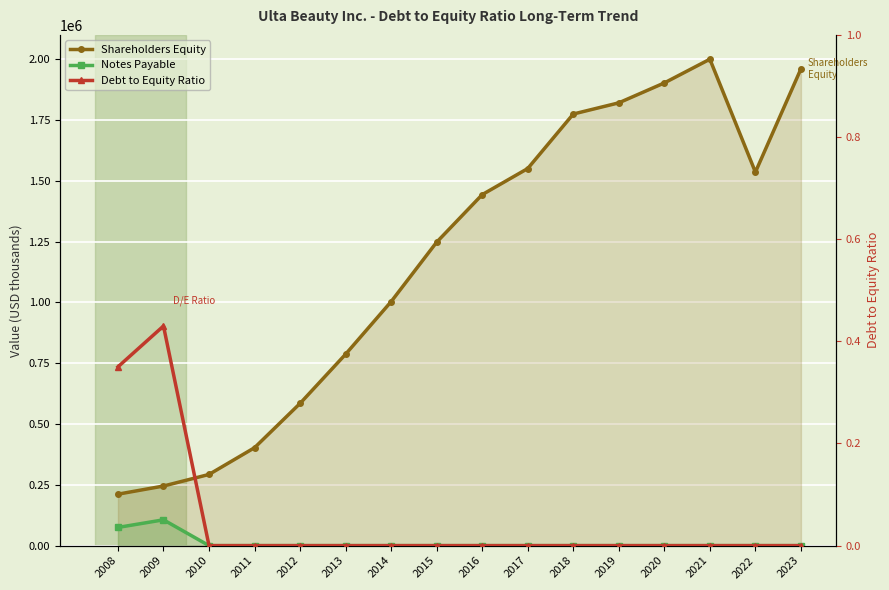

What is the highest value of the Debt to Equity Ratio series?

0.4